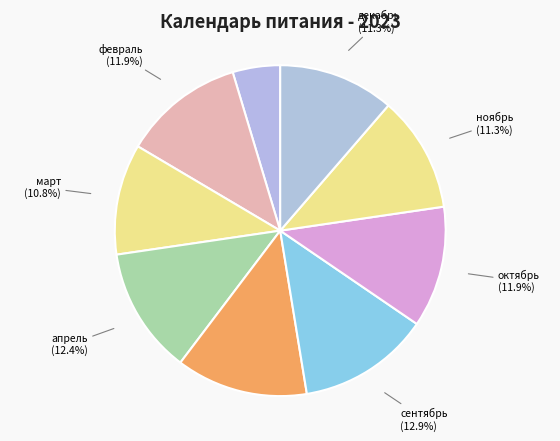

Count the number of slices in the pie.

9